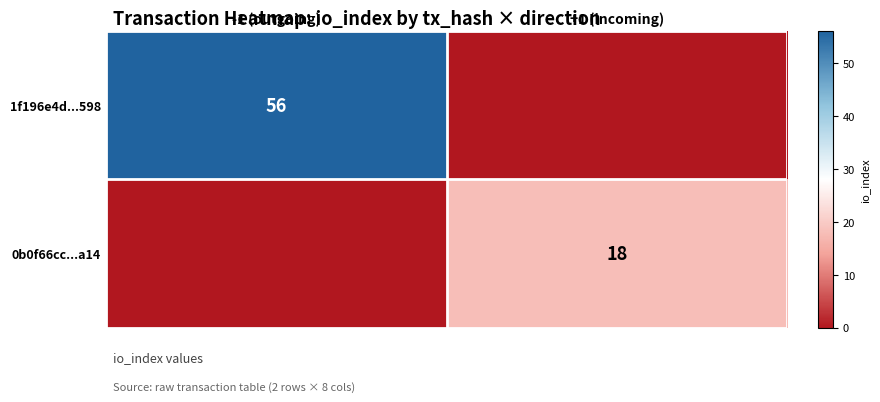

The 1f196e4d...598 series shows 56 at -1 (outgoing). True or false?

True